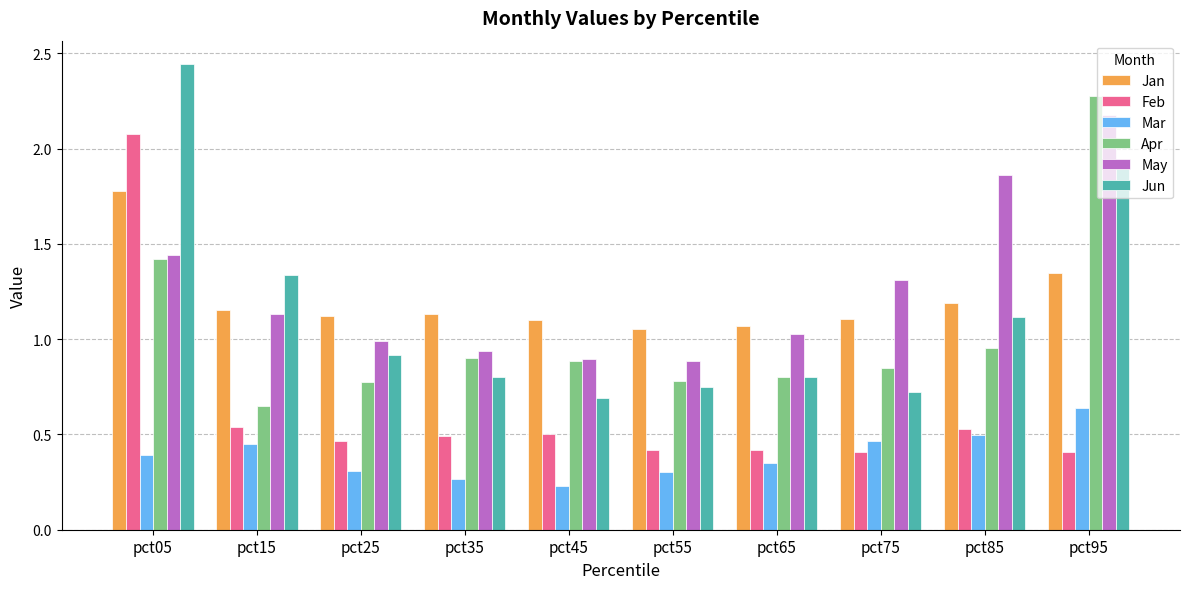

The Jun series shows 1.3 at pct65. True or false?

False